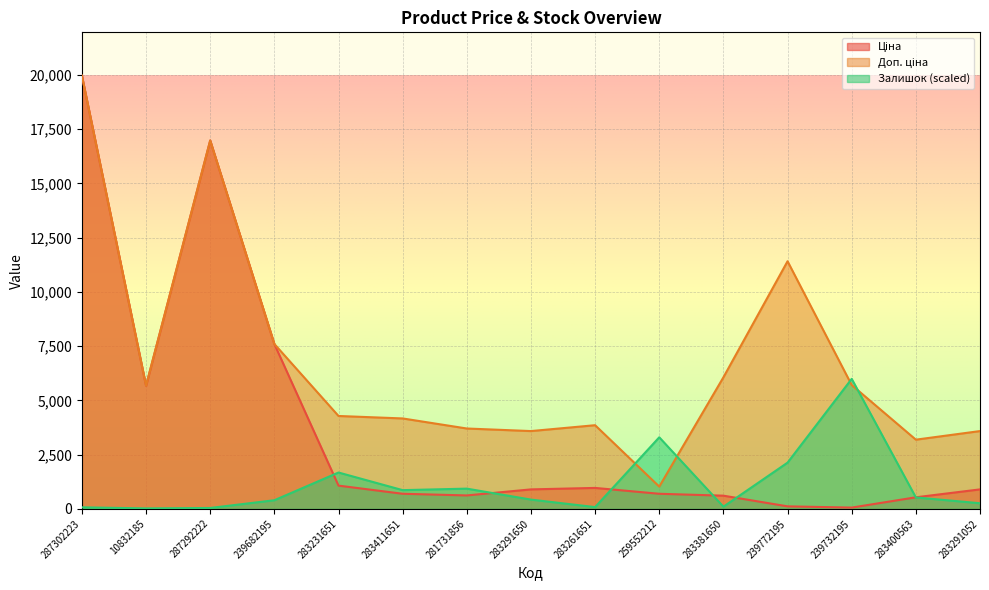

What are all the series names shown in the legend?

Ціна, Доп. ціна, Залишок